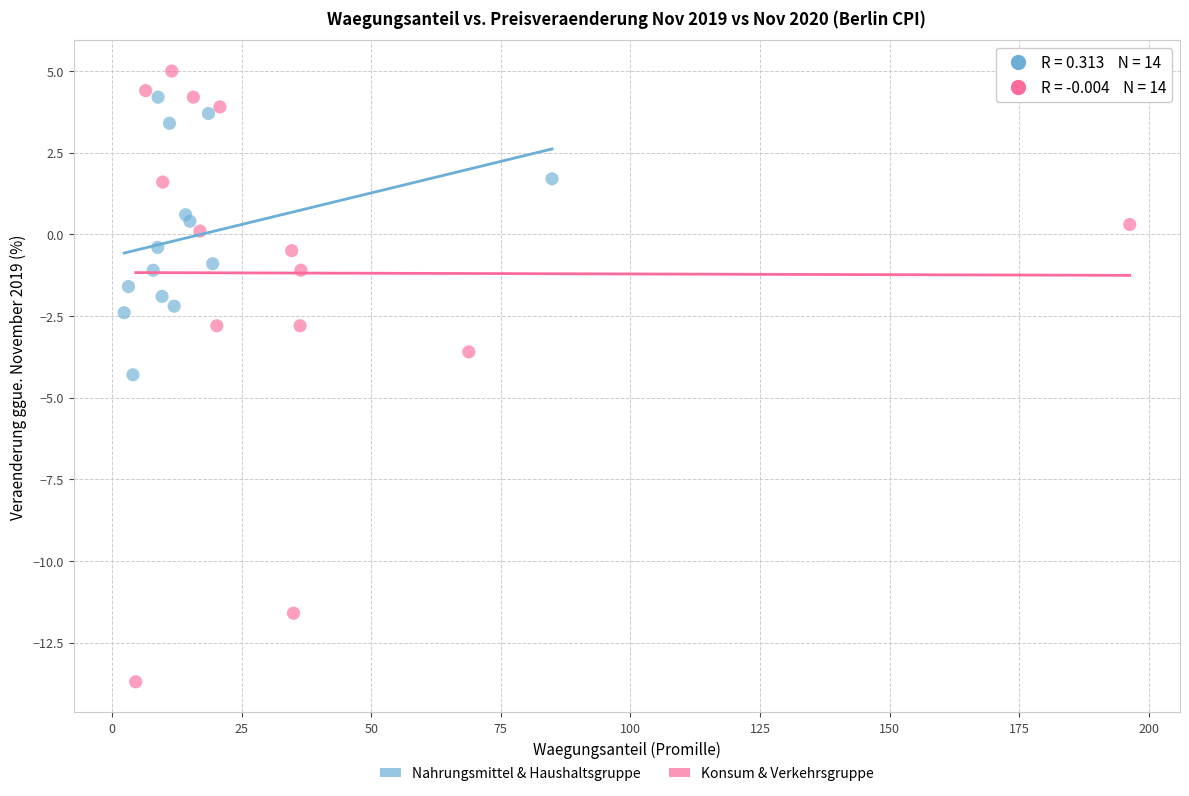

Which series has the widest spread of Y values?

Konsum & Verkehrsgruppe